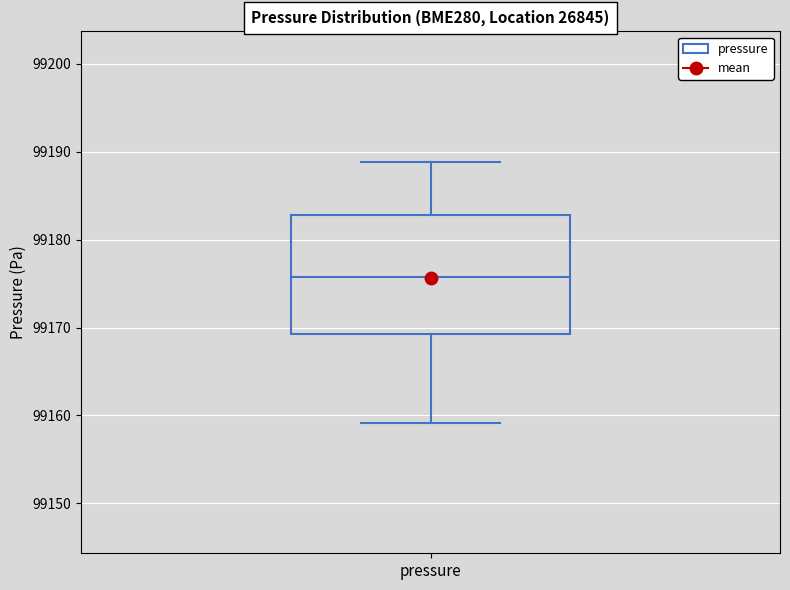

Where does the median line of the box for pressure sit on the y-axis? The values are not printed on the chart, so give them approximately, as read against the axis.

99176